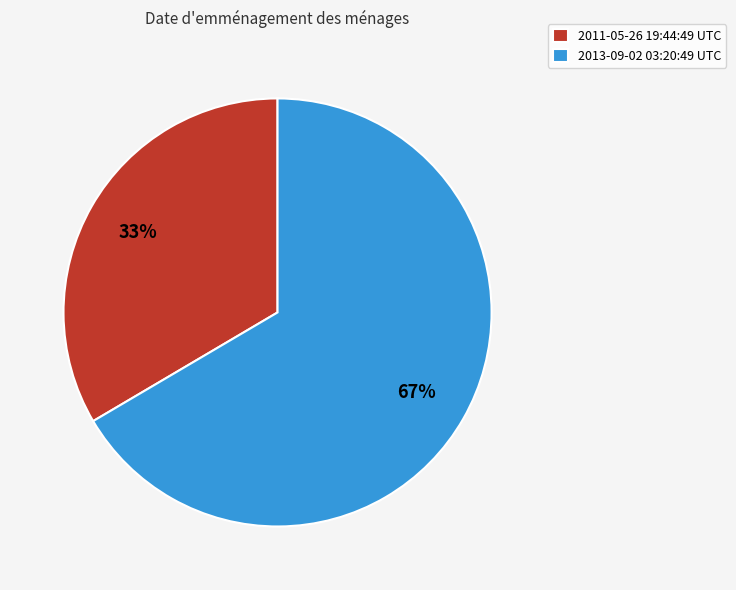

To the nearest percent, what portion does 2011-05-26 19:44:49 UTC represent?

33%